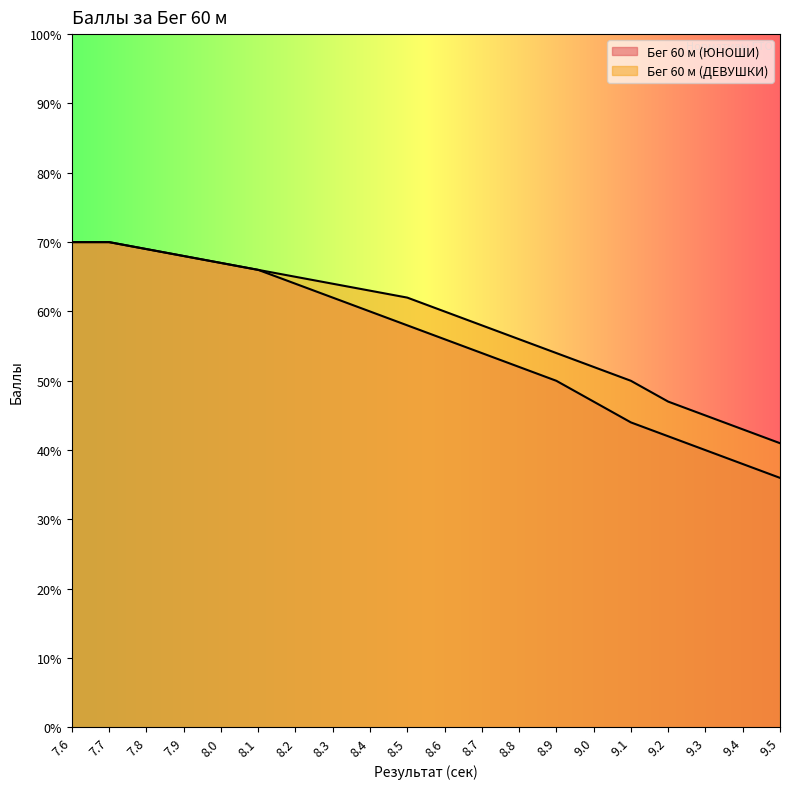

Is it true that Бег 60 м (ЮНОШИ) equals 58 at 8.5?

True